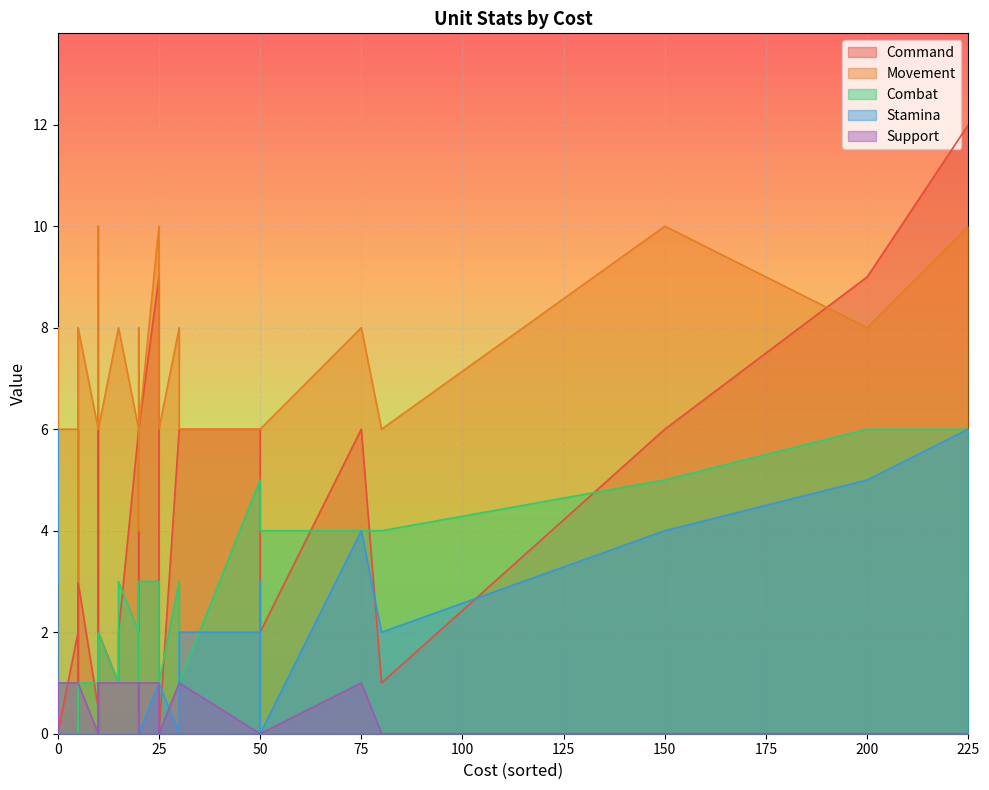

Is the value of Stamina at 19 greater than the value of Command at 33?

No